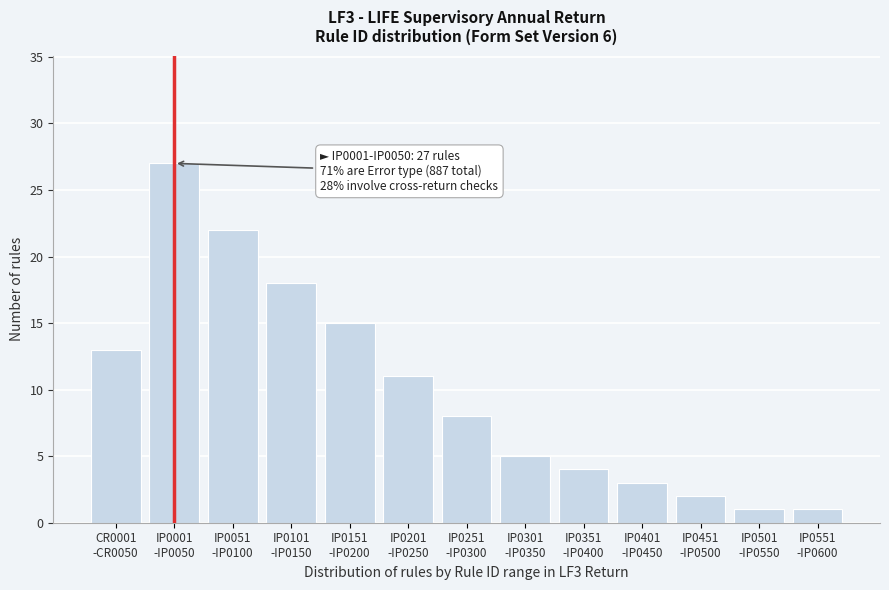

Reading left to right, transcribe all the data shown in this chart.

13	27	22	18	15	11	8	5	4	3	2	1	1